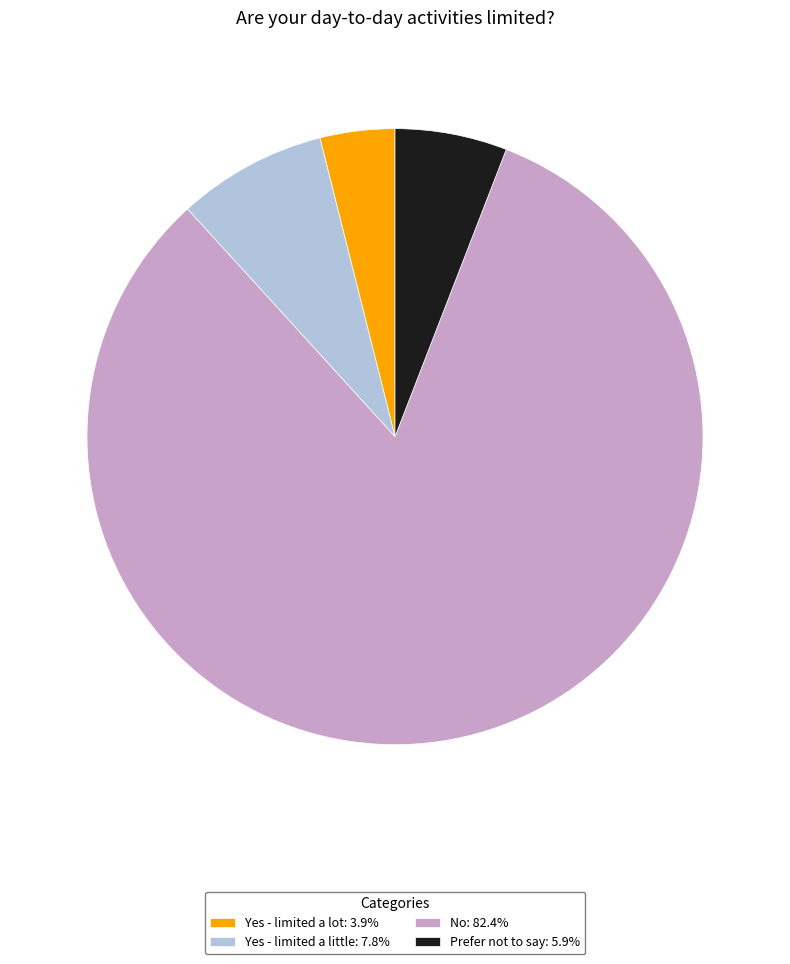

Count the number of slices in the pie.

4